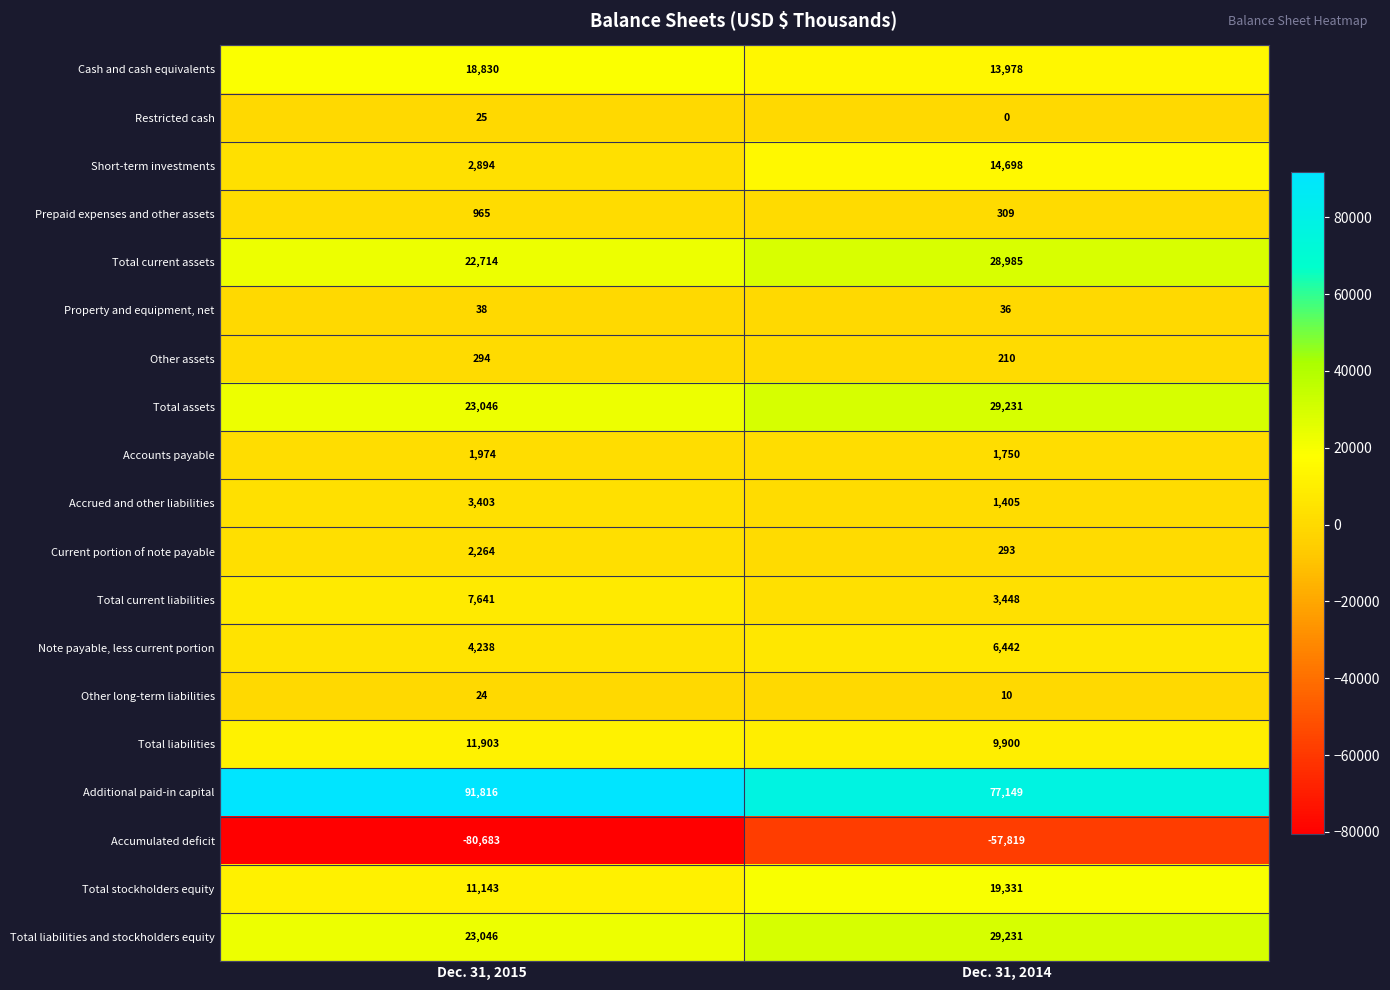

Which series has the largest range (max minus min)?

Accumulated deficit